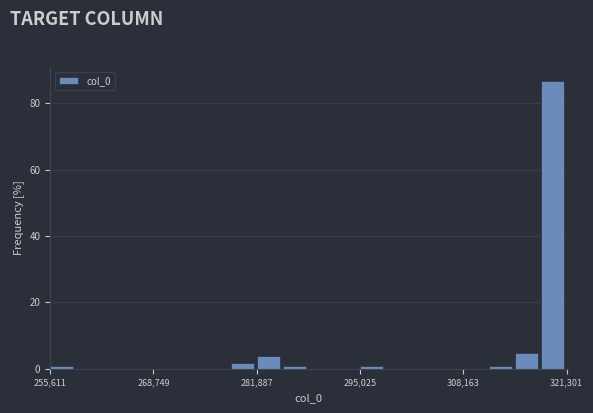

Around what value on the x-axis is the tallest bar? Give the approximate position of its centre, as read against the axis.

320000